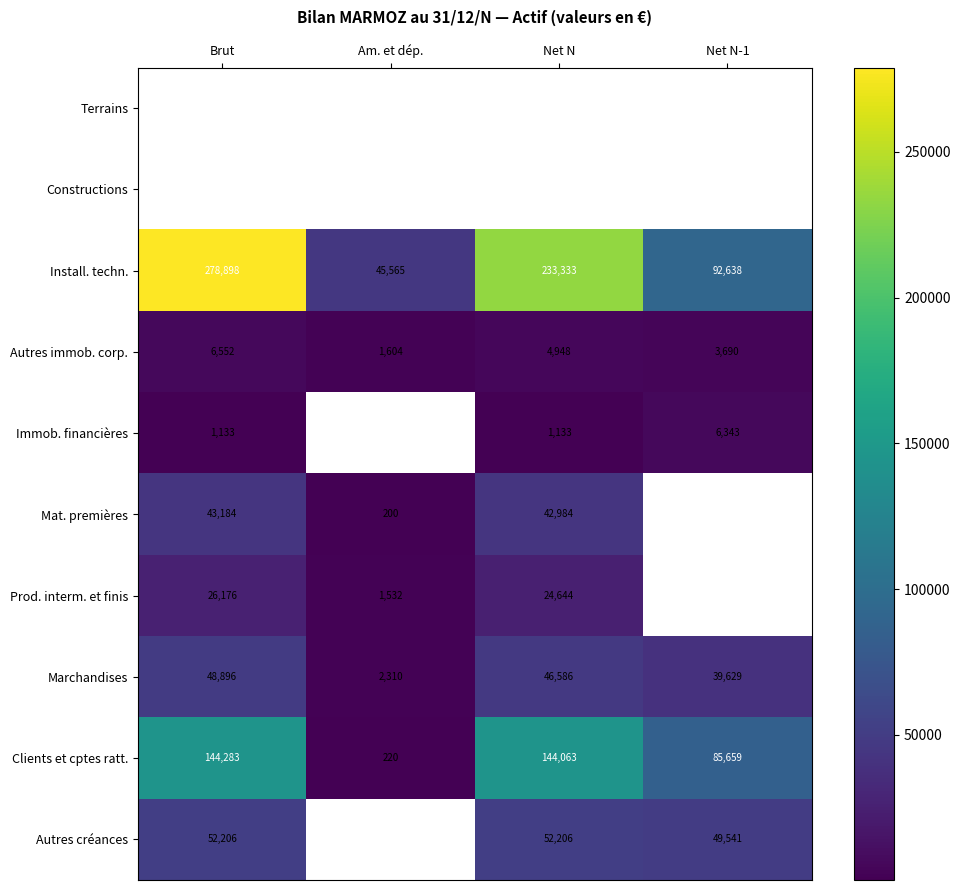

What is the difference between the maximum and minimum values in the Autres immob. corp. series?

4948